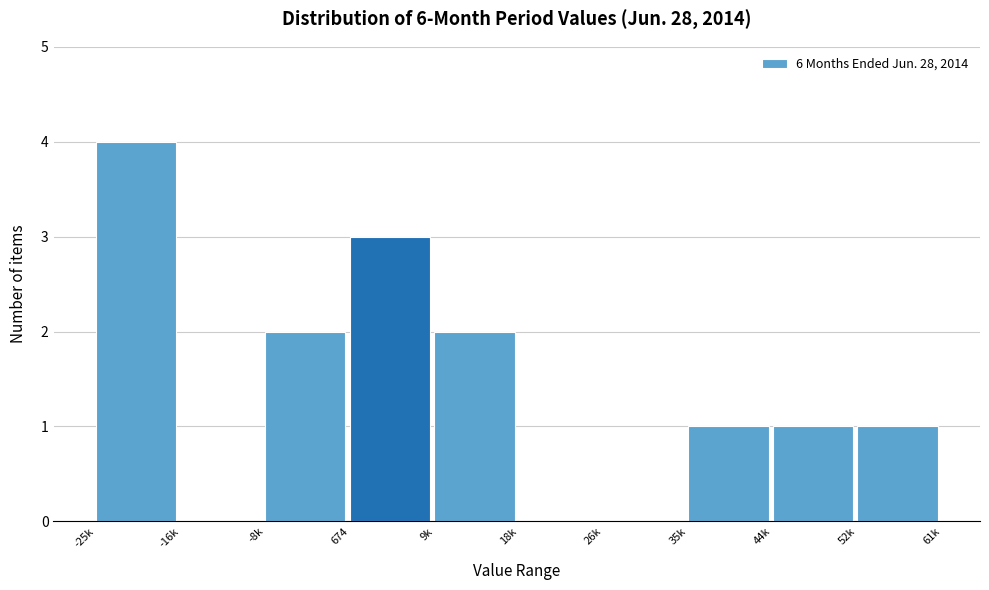

Reading left to right, extract all data points from this chart.

-25k=4	-16k=0	-8k=2	674=3	9k=2	18k=0	26k=0	35k=1	44k=1	52k=1